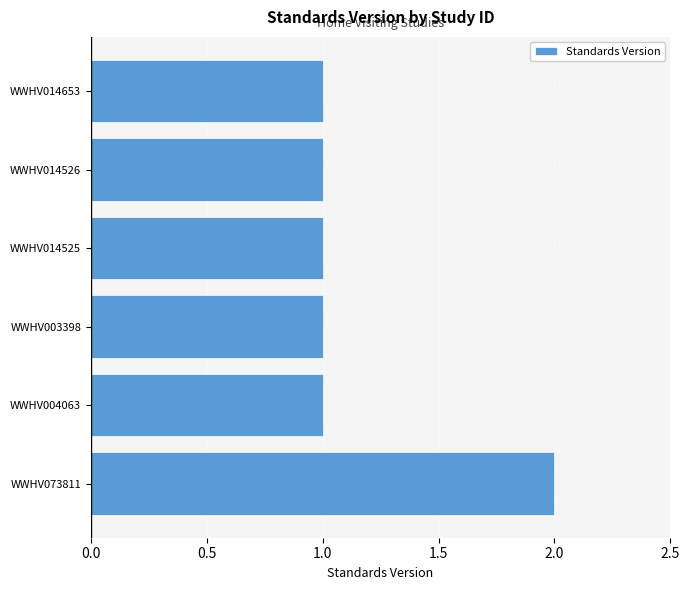

At which category does the chart reach its peak across all series?

WWHV073811